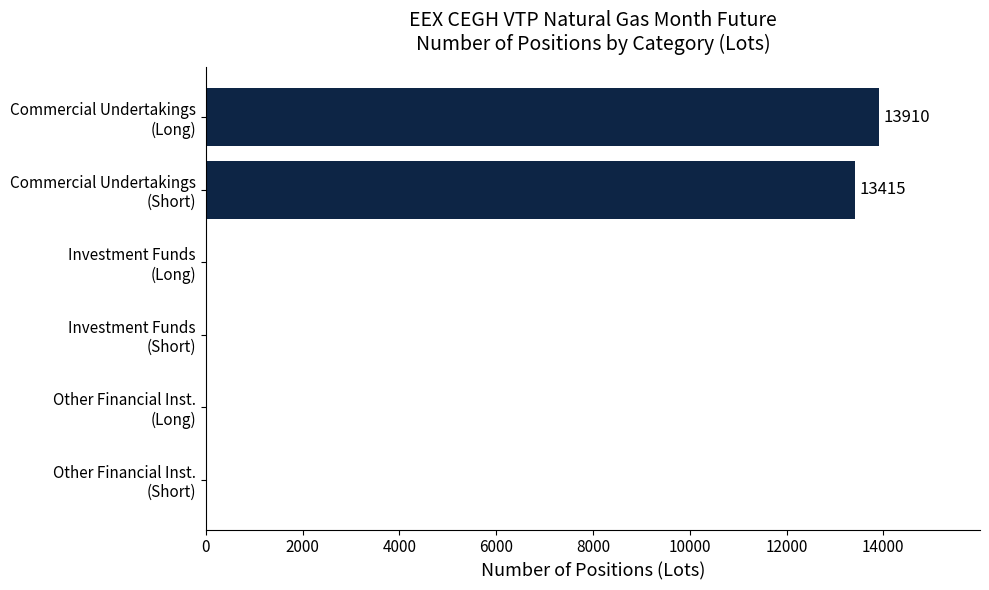

What is the sum of all values?

27325